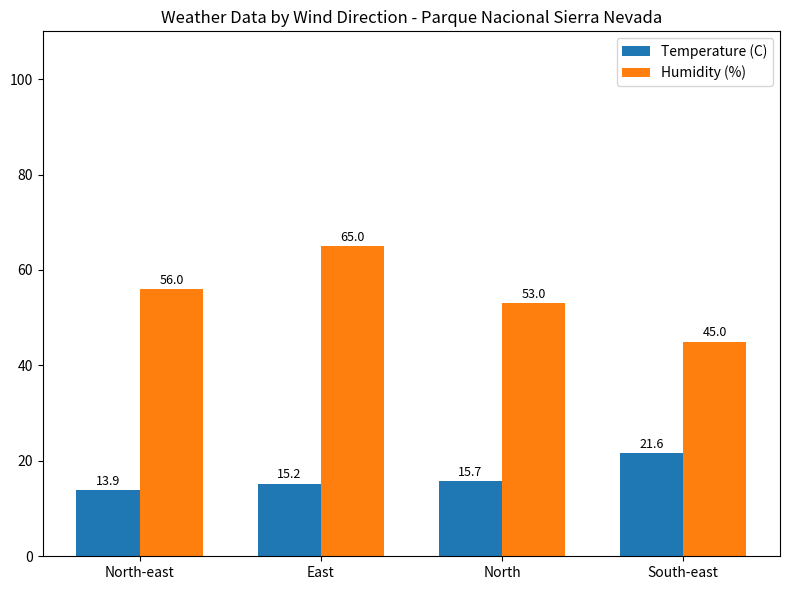

At which label does Temperature (C) reach its peak?

South-east